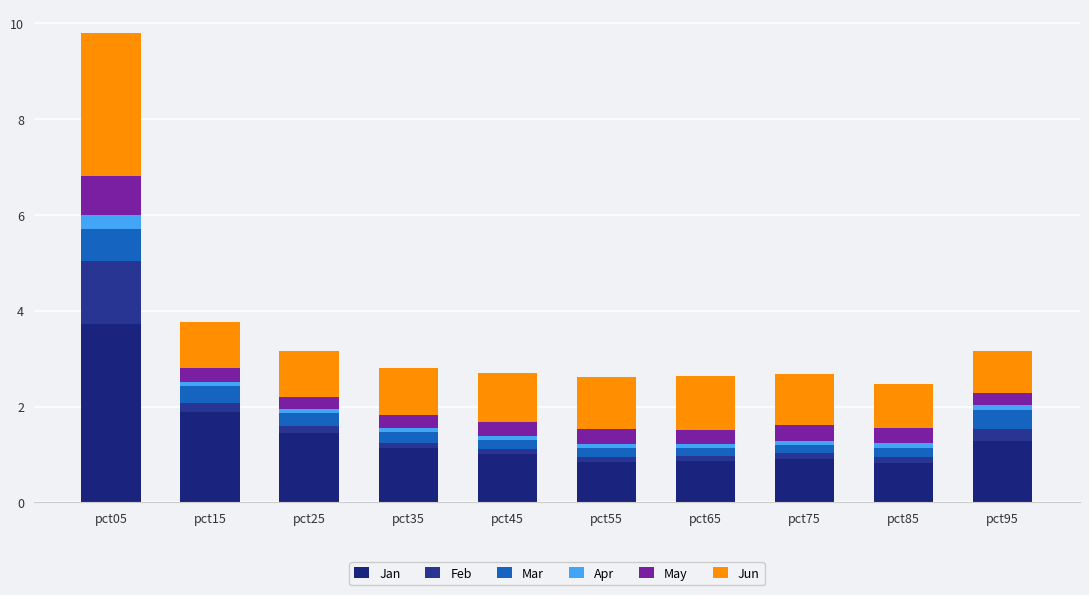

The Feb series shows 0.0 at pct45. True or false?

False